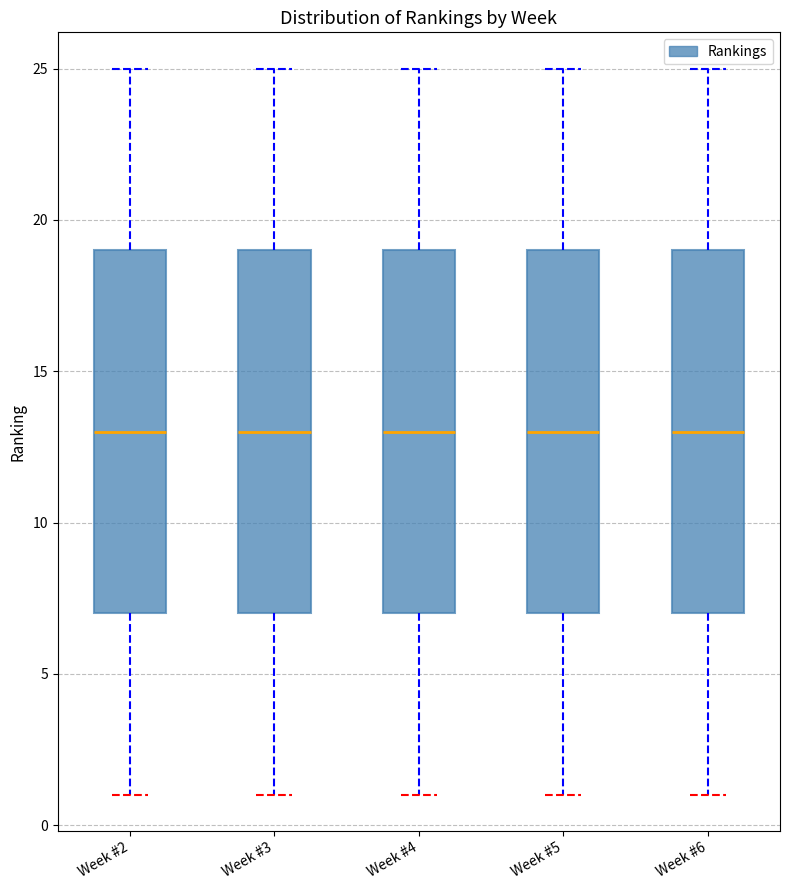

Where does the upper whisker of the box for Week #2 end on the y-axis? The values are not printed on the chart, so give them approximately, as read against the axis.

25